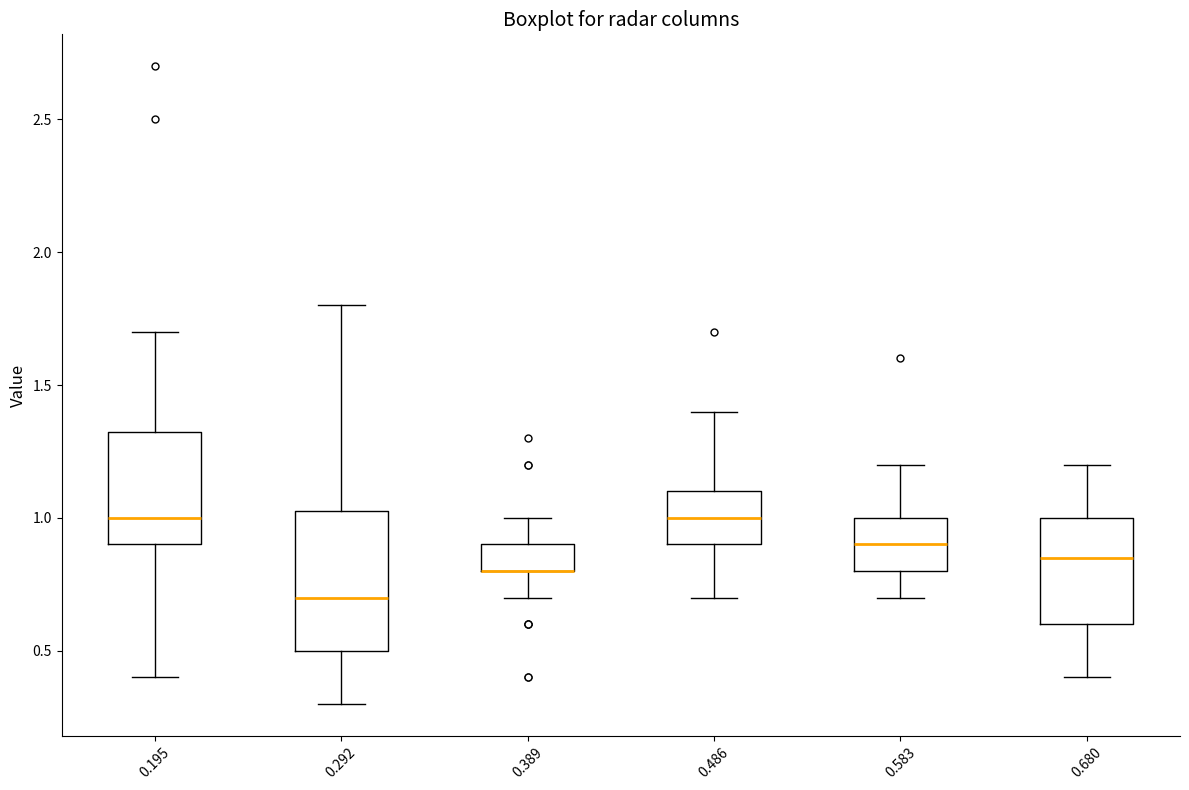

Reading left to right, transcribe this box plot: for each box, give where its median line is, the range the box spans, and where its two whiskers end, as read against the y-axis. The values are not printed on the chart, so give them approximately, as read against the axis.

0.195: median 1.00, box 0.90 to 1.35, whiskers 0.40 to 1.70
0.292: median 0.70, box 0.50 to 1.05, whiskers 0.30 to 1.80
0.389: median 0.80 (drawn on the box's lower edge), box 0.80 to 0.90, whiskers 0.70 to 1.00
0.486: median 1.00, box 0.90 to 1.10, whiskers 0.70 to 1.40
0.583: median 0.90, box 0.80 to 1.00, whiskers 0.70 to 1.20
0.680: median 0.85, box 0.60 to 1.00, whiskers 0.40 to 1.20